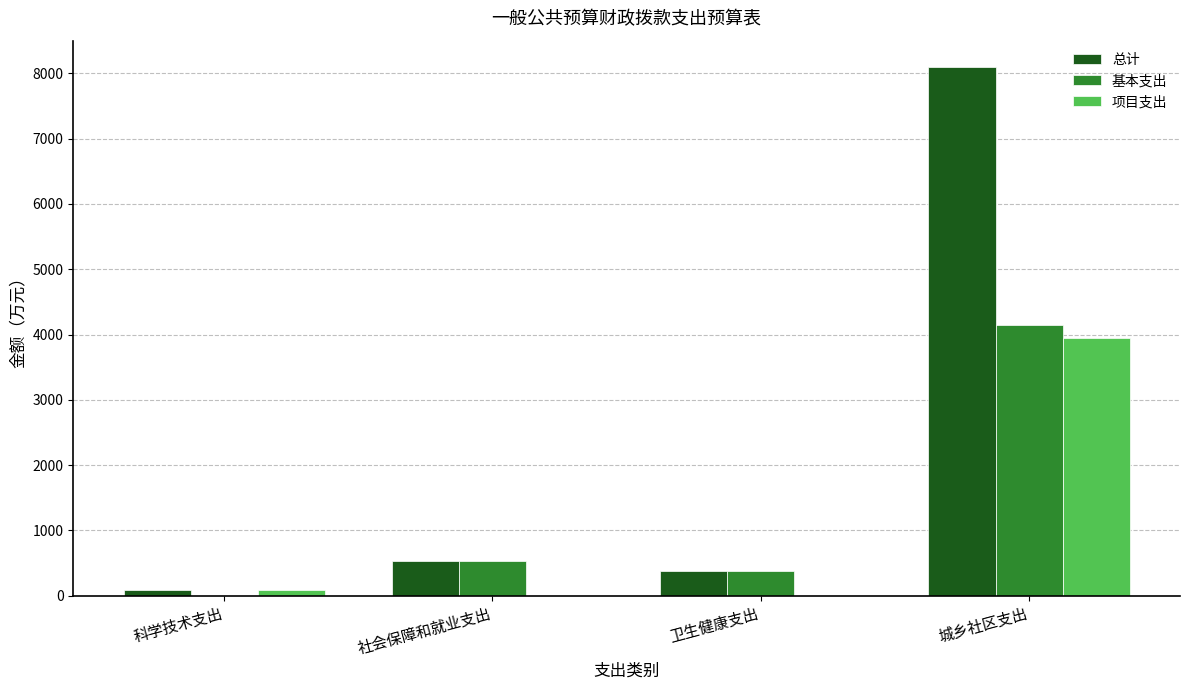

Where does the 项目支出 series first go above 83?

科学技术支出